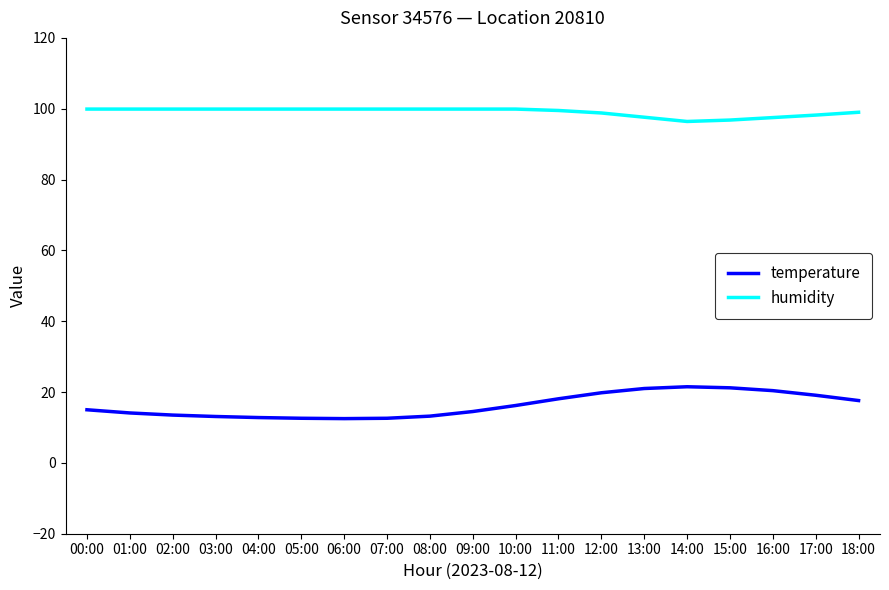

Count the number of data series in this chart.

2